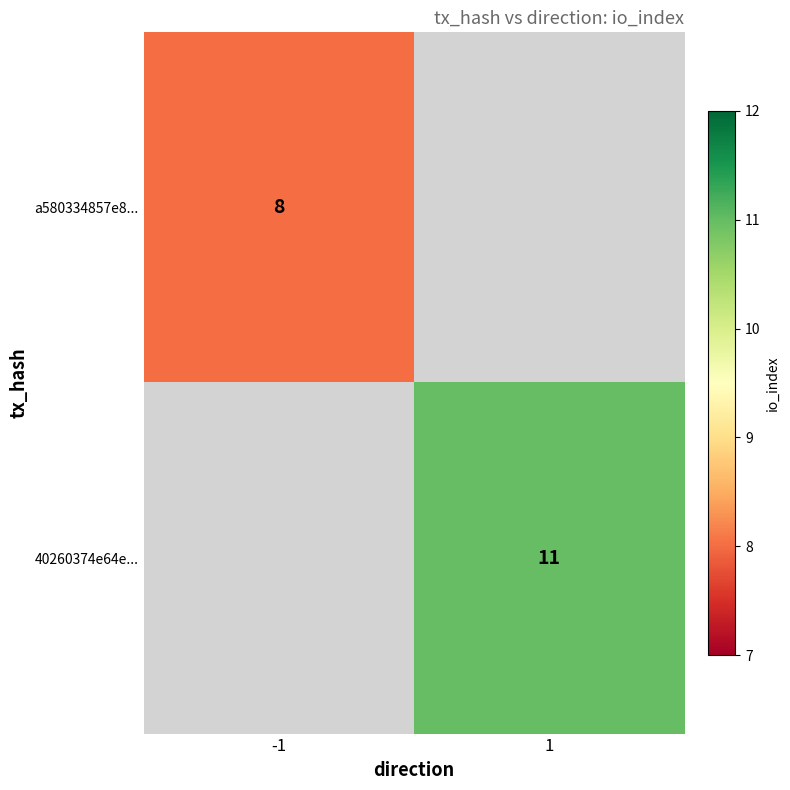

The value of a580334857e8... at -1 is 8. True or false?

True